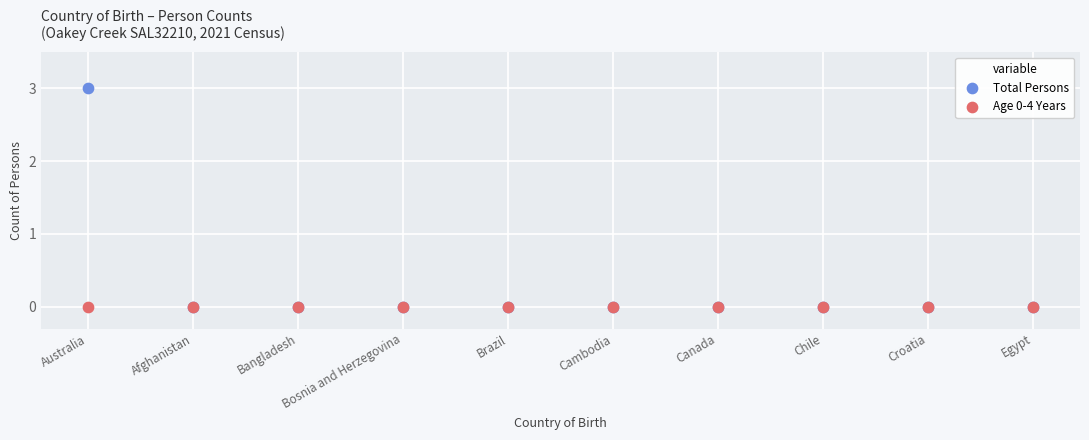

Which series contains the highest Y value?

Total Persons